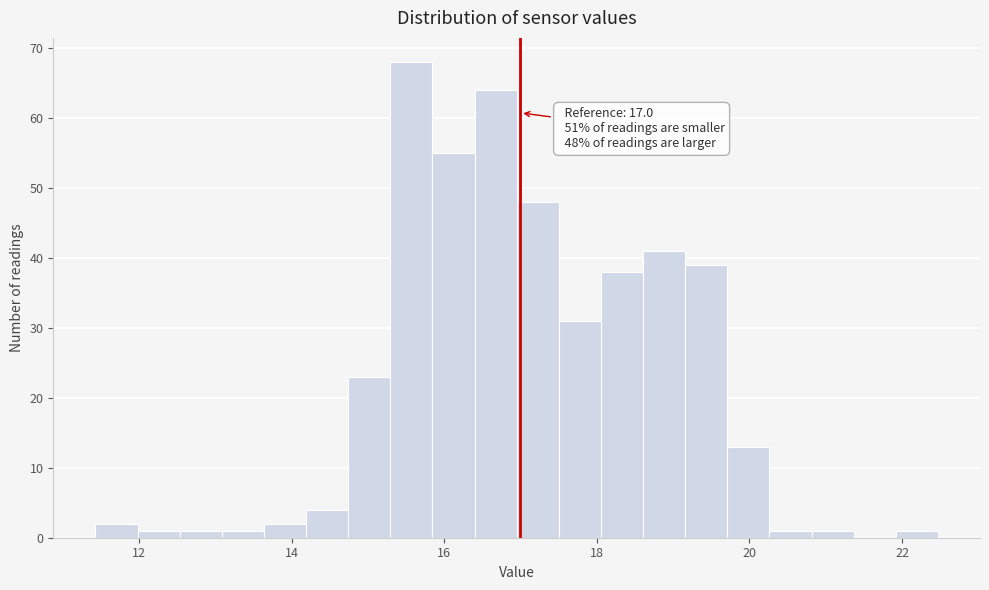

Read against the x-axis, roughly where is the centre of the tallest bar?

15.6